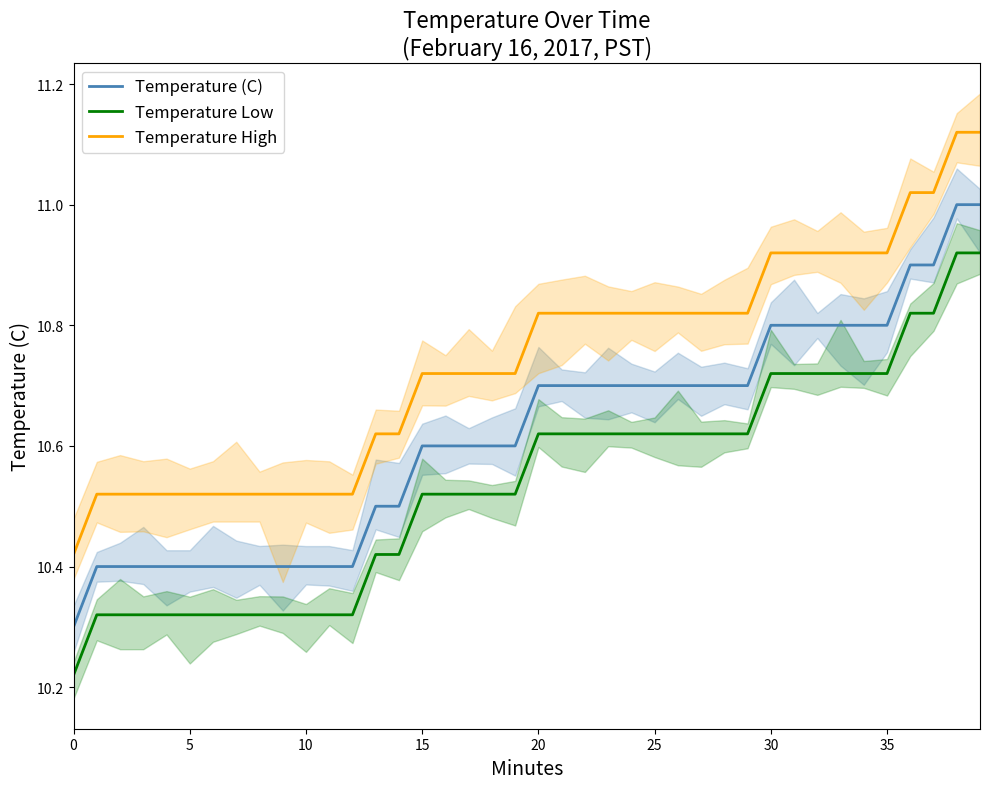

Reading right to left, transcribe all the data shown in this chart.

Temperature (C): 11.0	11.0	10.9	10.9	10.8	10.8	10.8	10.8	10.8	10.8	10.7	10.7	10.7	10.7	10.7	10.7	10.7	10.7	10.7	10.7	10.6	10.6	10.6	10.6	10.6	10.5	10.5	10.4	10.4	10.4	10.4	10.4	10.4	10.4	10.4	10.4	10.4	10.4	10.4	10.3
Temperature Low: 10.9	10.9	10.8	10.8	10.7	10.7	10.7	10.7	10.7	10.7	10.6	10.6	10.6	10.6	10.6	10.6	10.6	10.6	10.6	10.6	10.5	10.5	10.5	10.5	10.5	10.4	10.4	10.3	10.3	10.3	10.3	10.3	10.3	10.3	10.3	10.3	10.3	10.3	10.3	10.2
Temperature High: 11.1	11.1	11.0	11.0	10.9	10.9	10.9	10.9	10.9	10.9	10.8	10.8	10.8	10.8	10.8	10.8	10.8	10.8	10.8	10.8	10.7	10.7	10.7	10.7	10.7	10.6	10.6	10.5	10.5	10.5	10.5	10.5	10.5	10.5	10.5	10.5	10.5	10.5	10.5	10.4